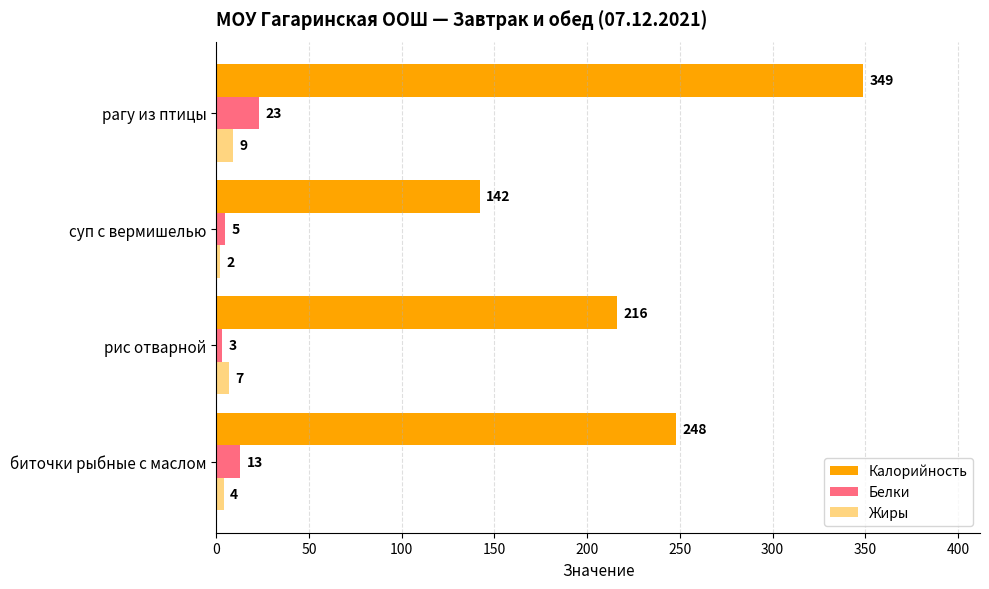

List the labels in order of Жиры value, smallest first.

суп с вермишелью, биточки рыбные с маслом, рис отварной, рагу из птицы